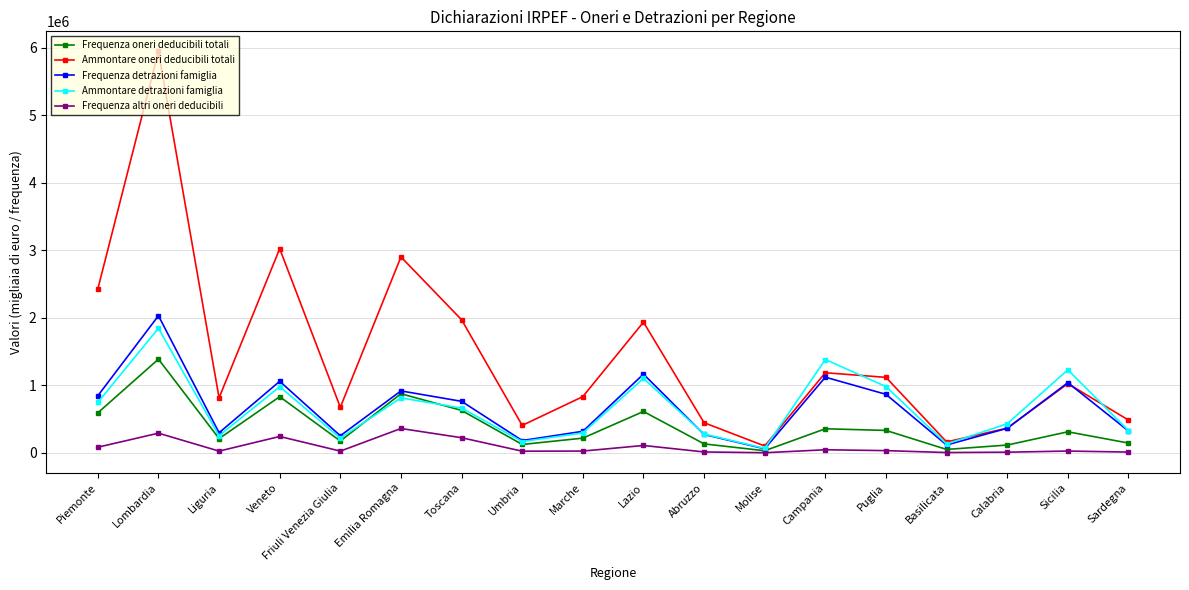

Between Lombardia and Campania, which series saw the biggest shift?

Ammontare oneri deducibili totali